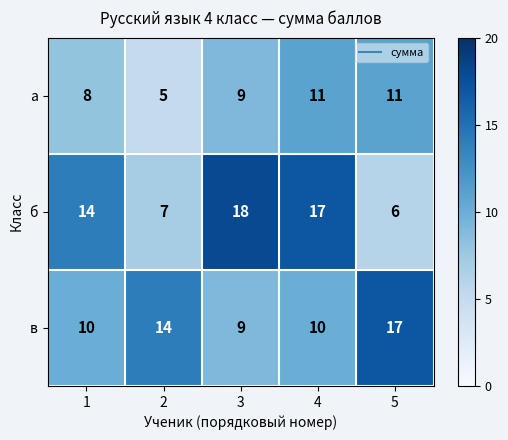

Which series has the largest total across all categories?

б